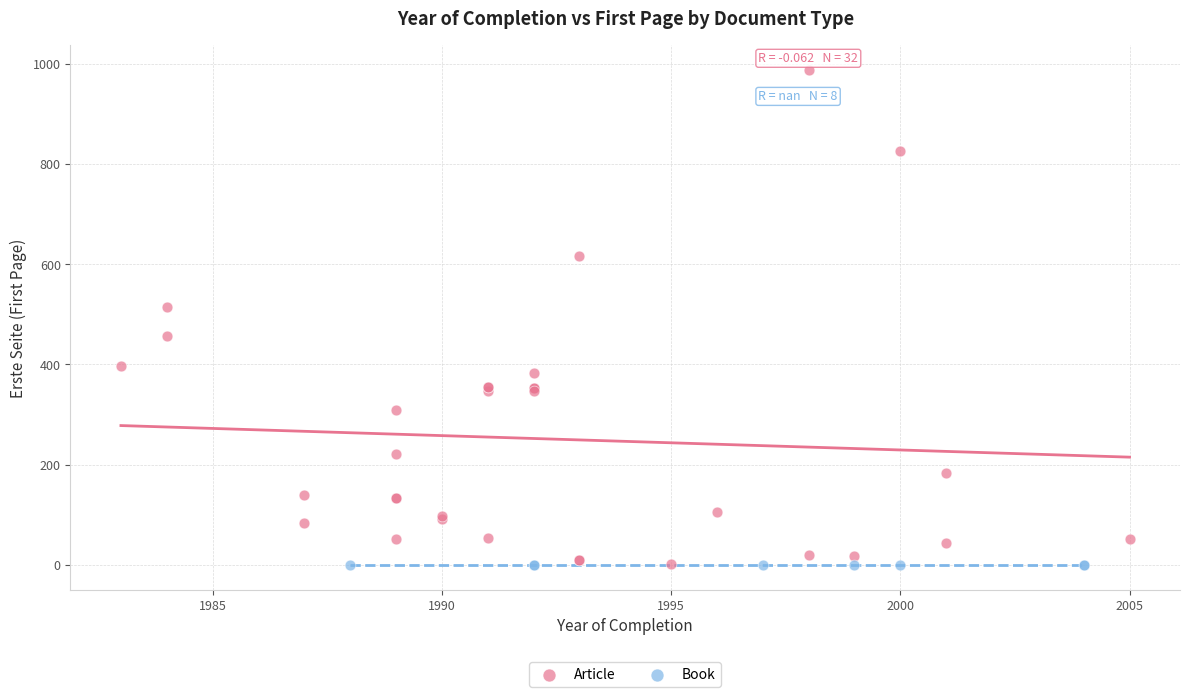

Which series reaches the maximum Y coordinate?

Article